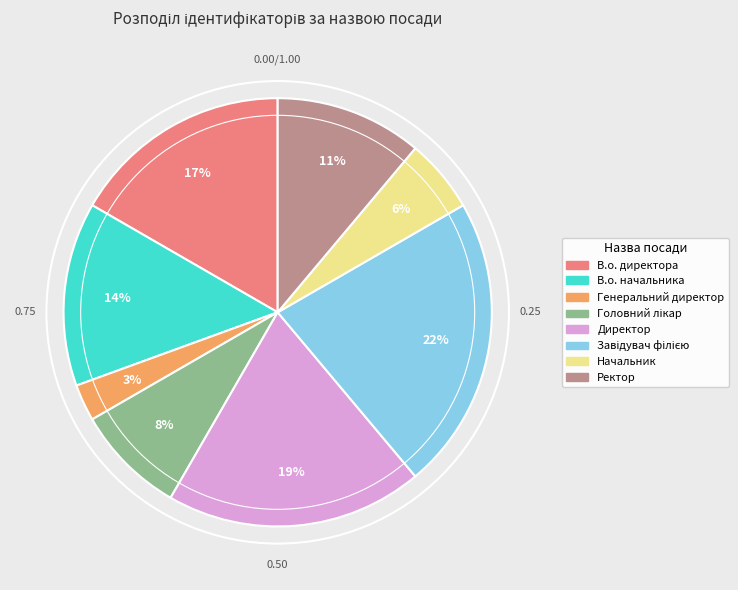

Does Генеральний директор account for over 50% of the chart?

No